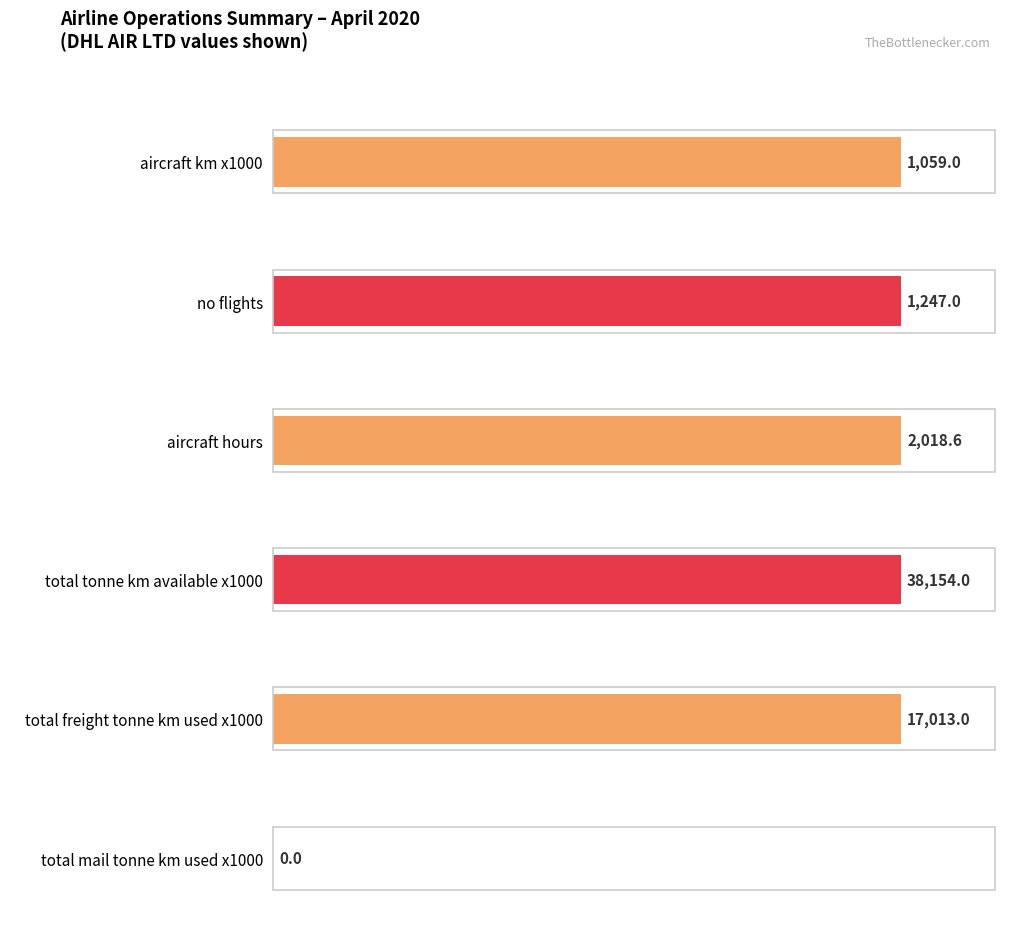

Rank the series by their maximum value, from lowest to highest.

total_mail_tonne_km_used_x1000, aircraft_km_x1000, no_flights, aircraft_hours, total_freight_tonne_km_used_x1000, total_tonne_km_available_x1000